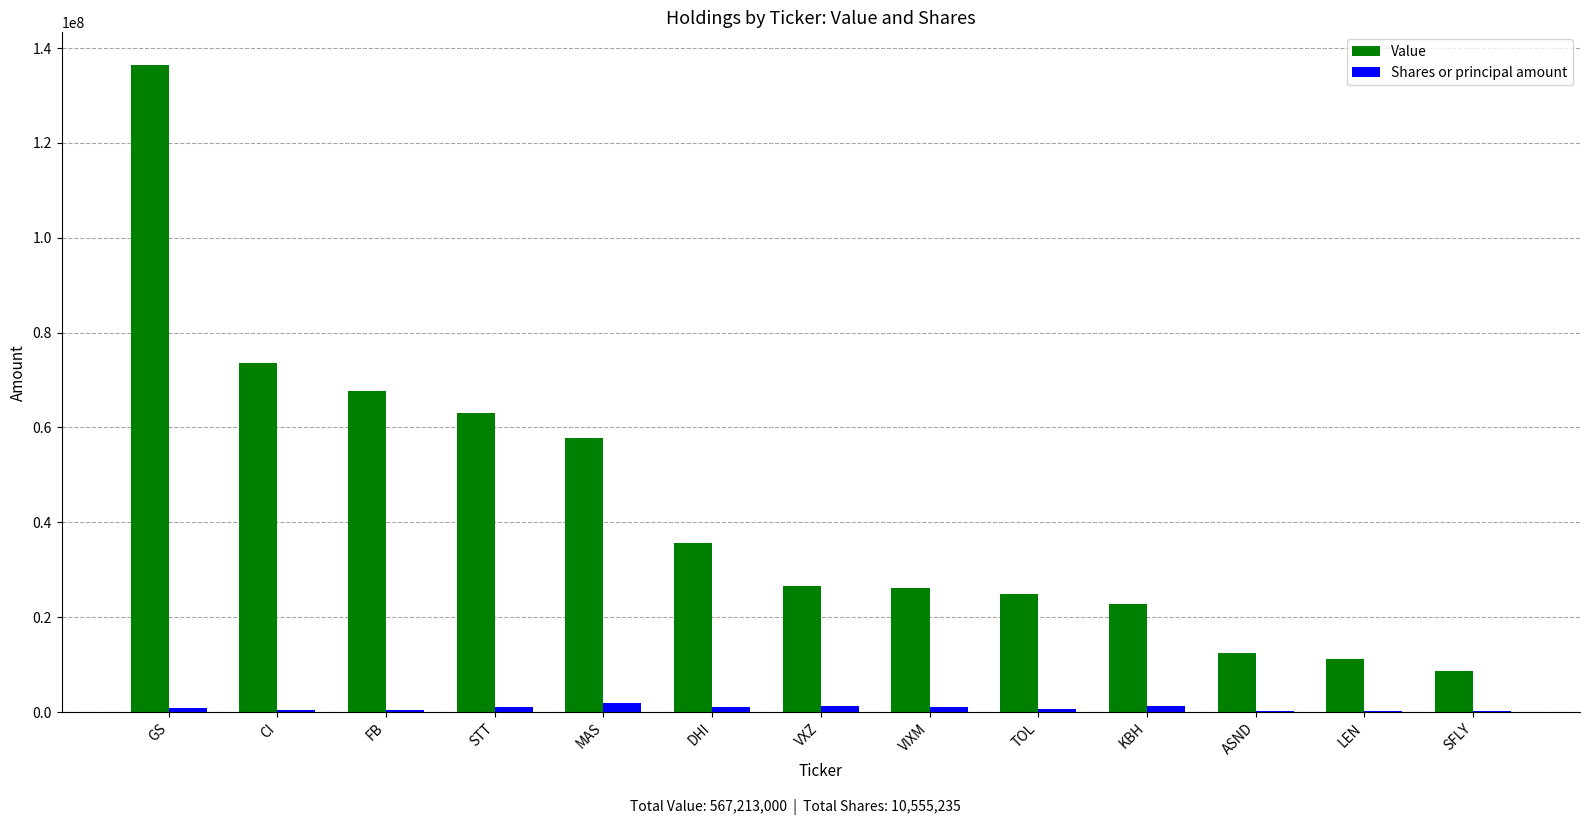

Between STT and SFLY, which series saw the biggest shift?

Value